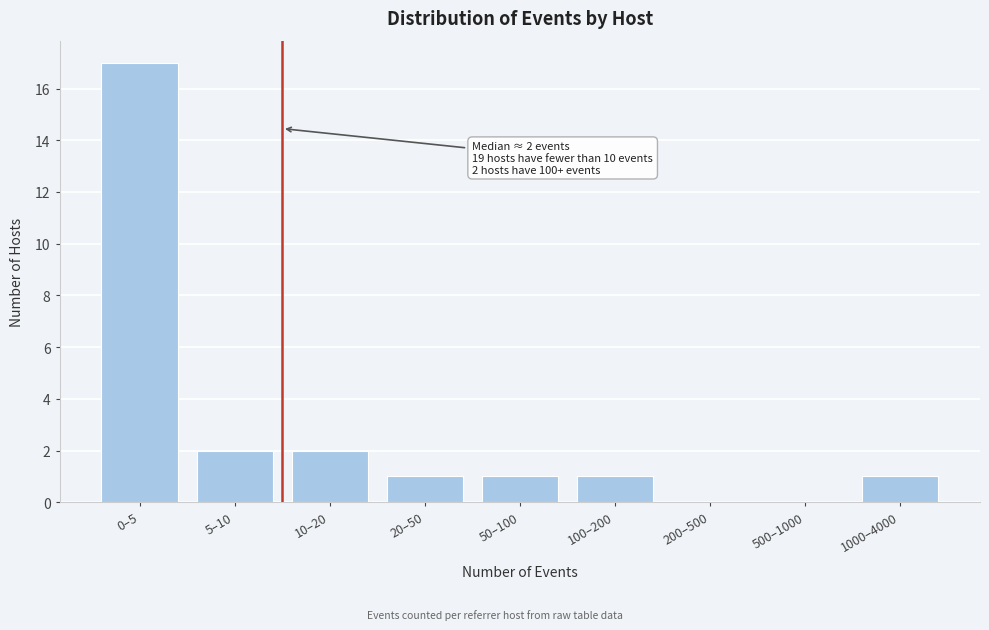

Reading left to right, what are all the values shown in this chart?

0–5=17	5–10=2	10–20=2	20–50=1	50–100=1	100–200=1	200–500=0	500–1000=0	1000–4000=1